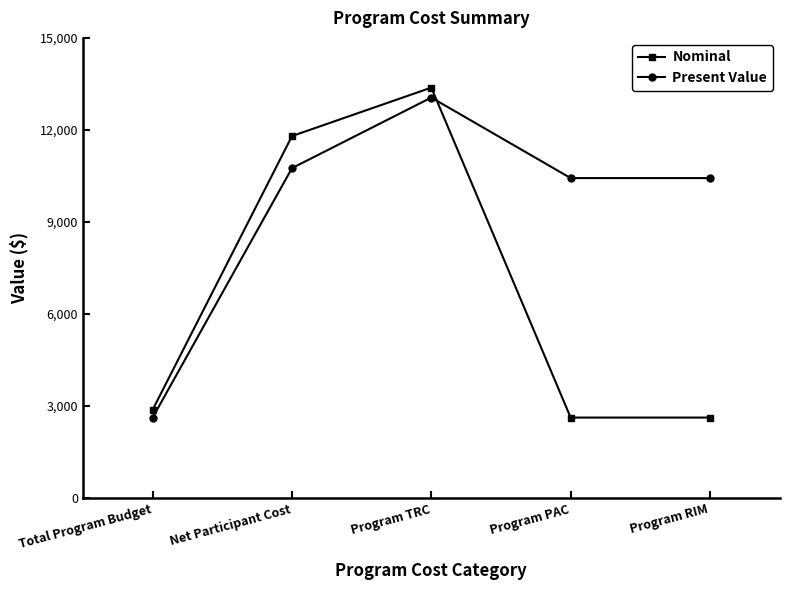

Where do Present Value and Nominal first cross each other?

Program TRC and Program PAC